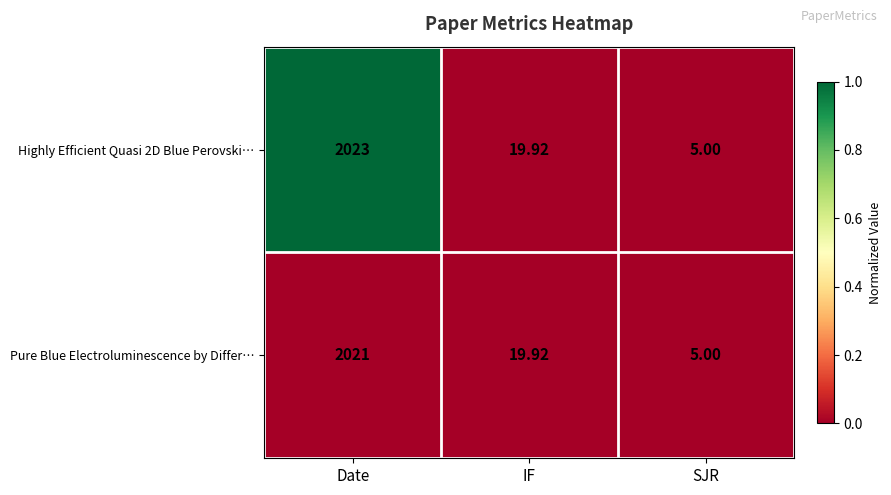

List the labels in order of Pure Blue Electroluminescence by Differ… value, largest first.

Date, IF, SJR